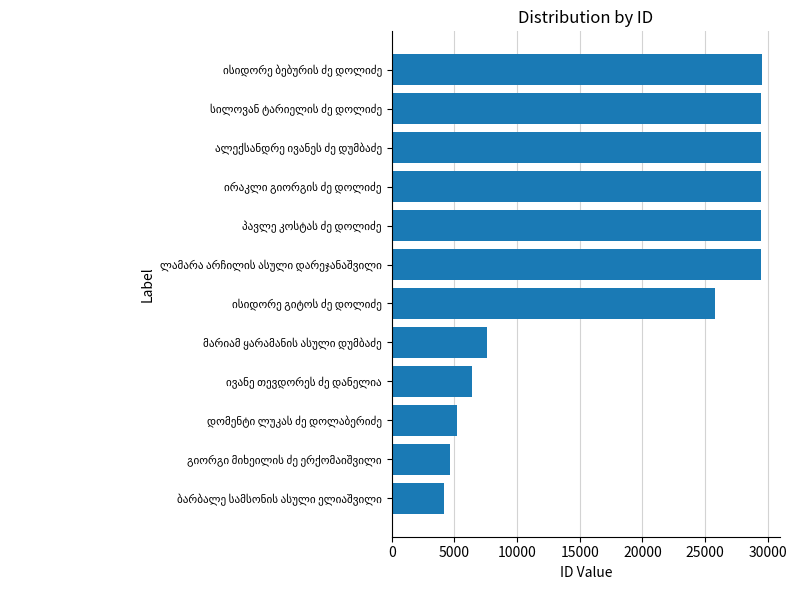

What is the maximum value shown in the chart?

29493